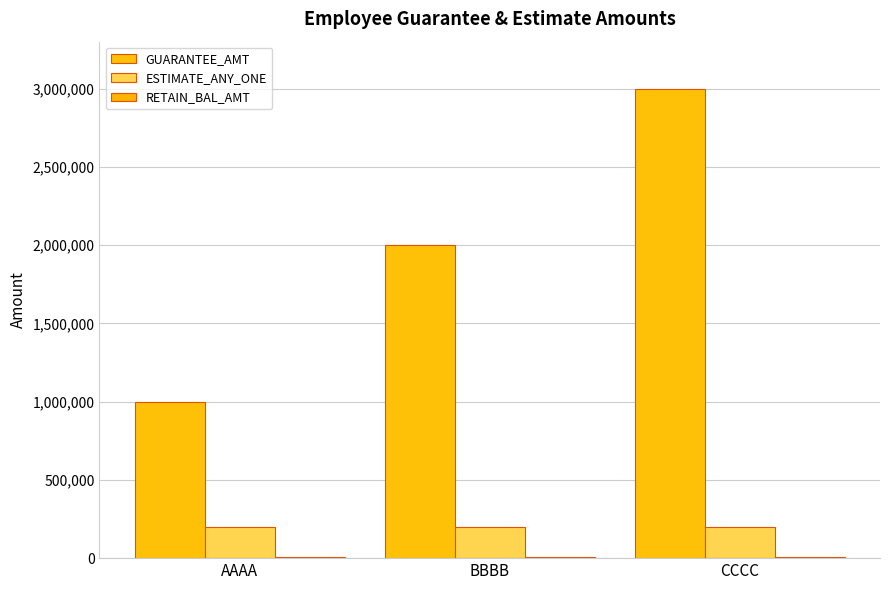

Does the chart contain stacked bars?

No